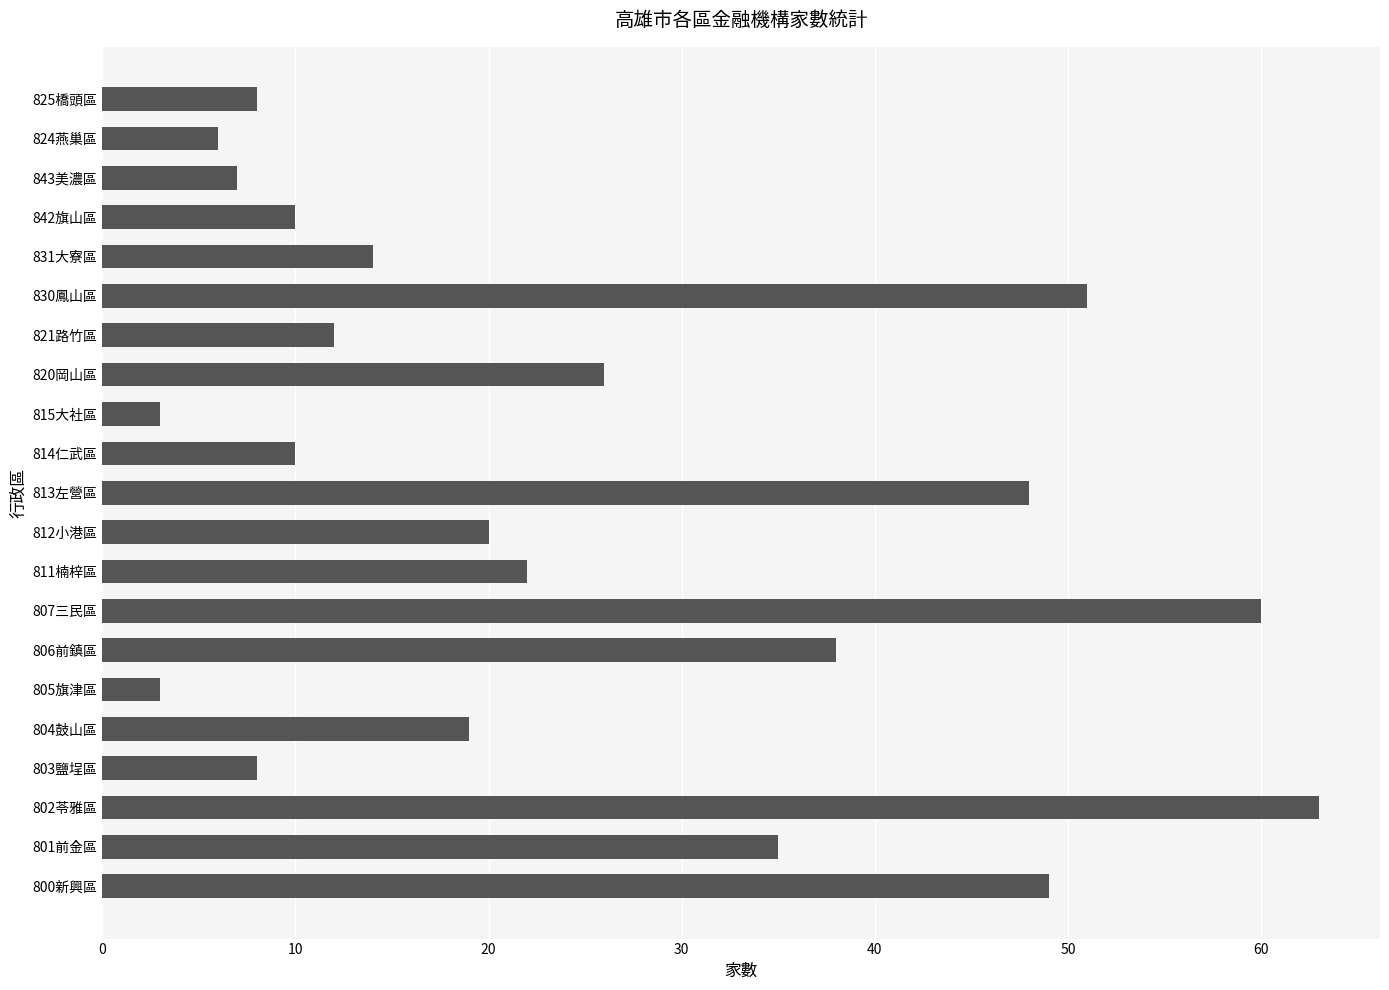

At which category does the chart reach its peak across all series?

802苓雅區